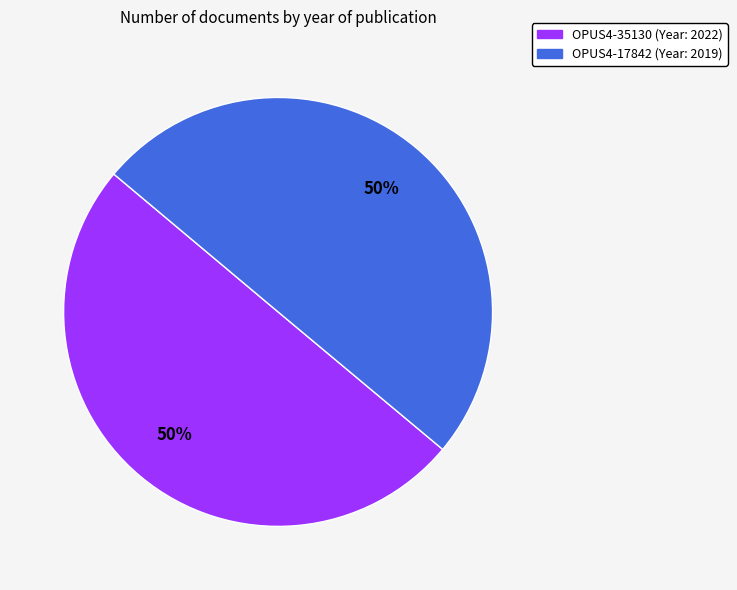

What percentage is the OPUS4-17842 slice, to the nearest percent?

50%